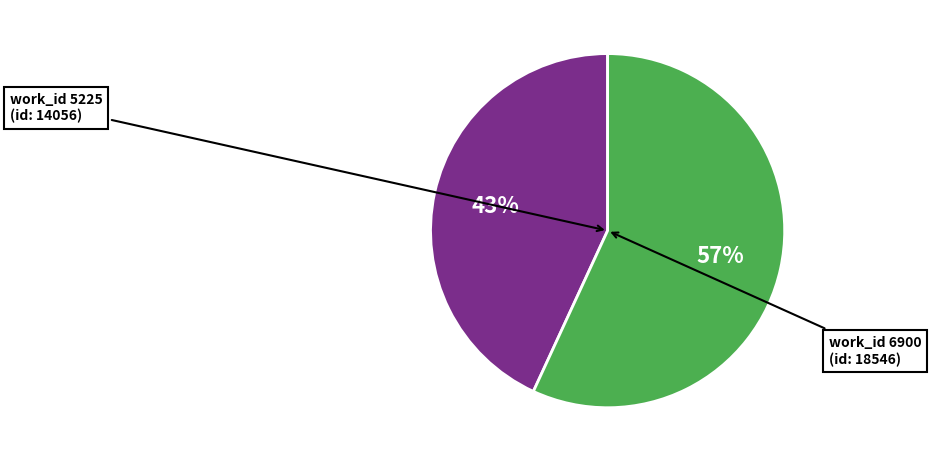

Is there any slice that represents more than half of the pie?

Yes